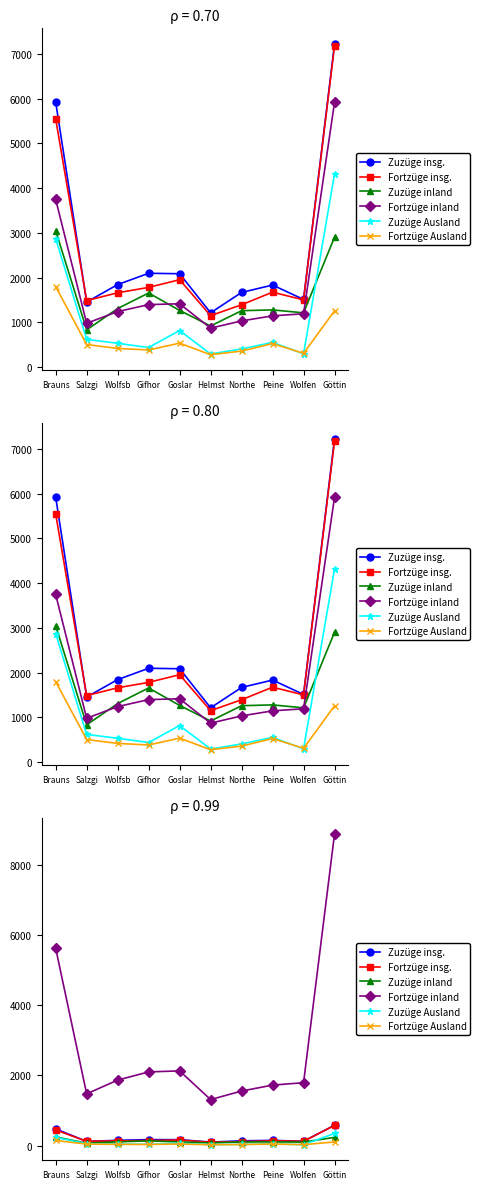

What is the sum of the Zuzüge inland values at Wolfsb and Salzgi?

171.7